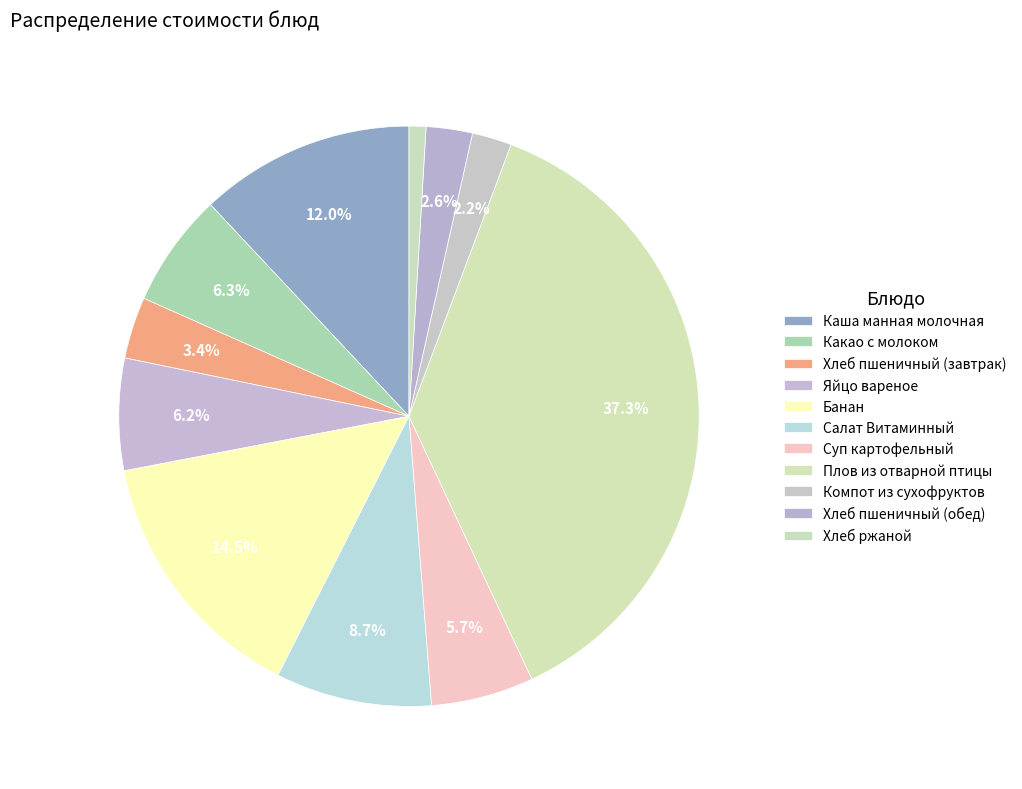

Does Яйцо вареное represent more than half of the total?

No